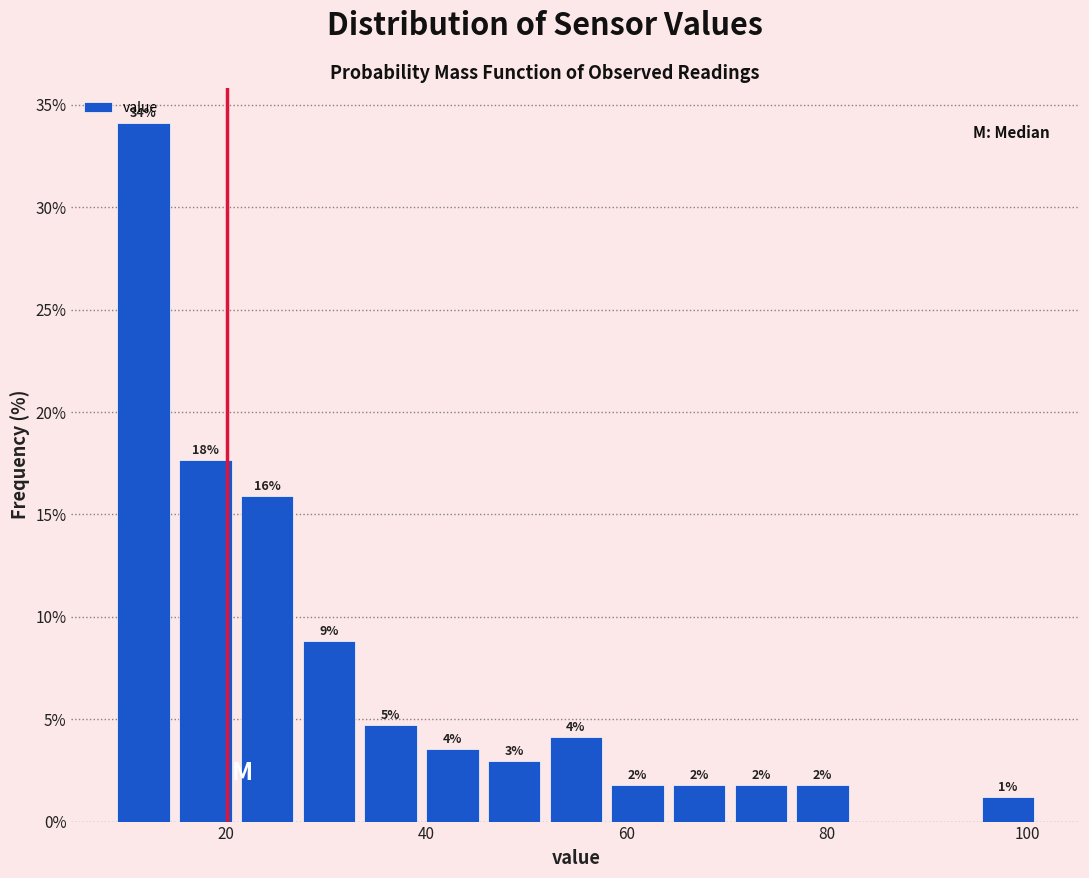

Read against the x-axis, roughly where is the centre of the tallest bar?

12